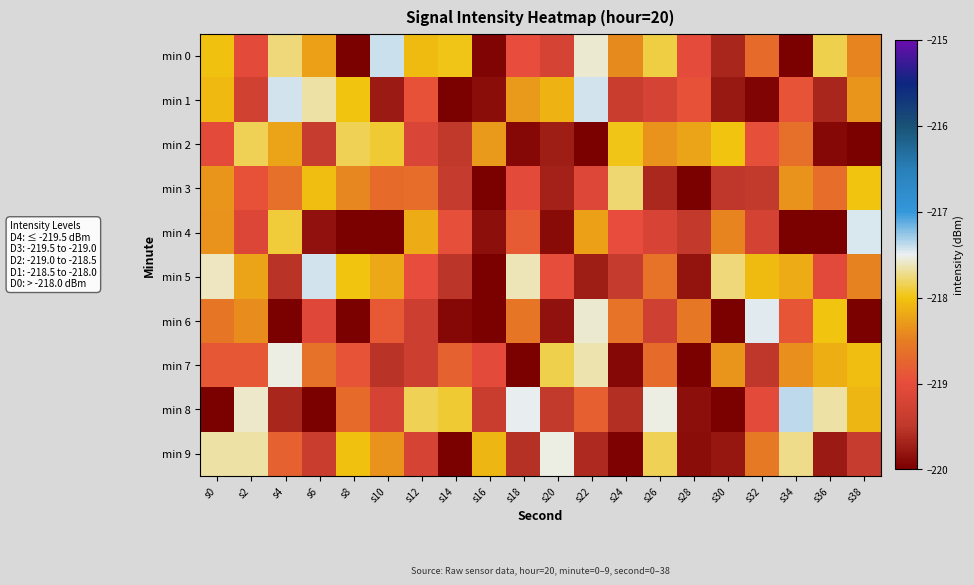

At which category is the sum across all series the highest?

s0